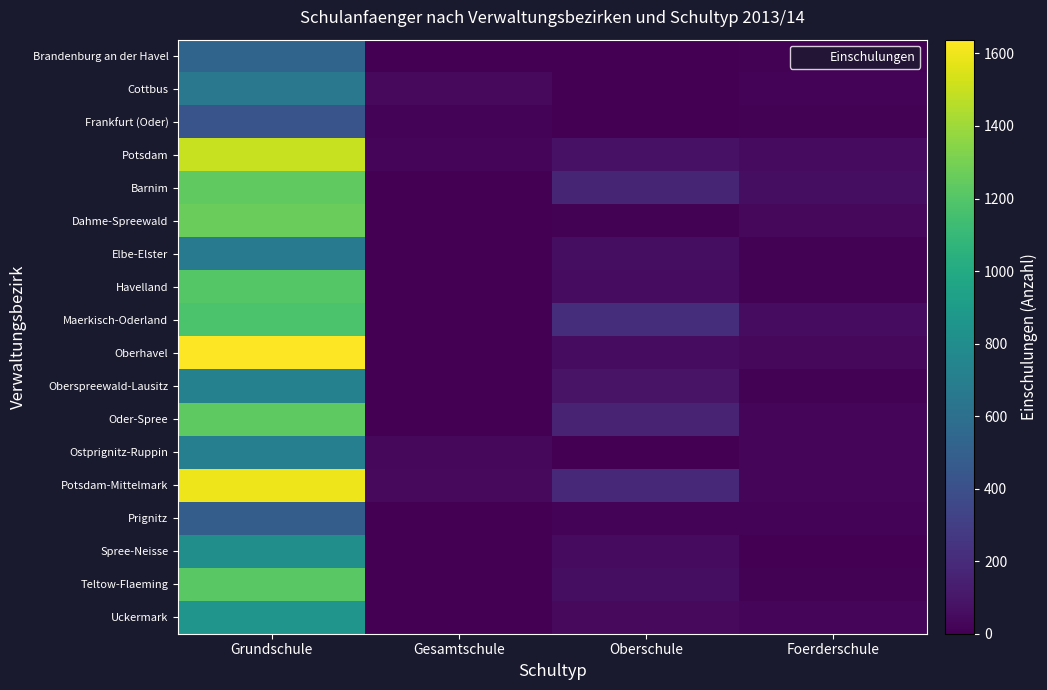

How many data points does each series have?

4